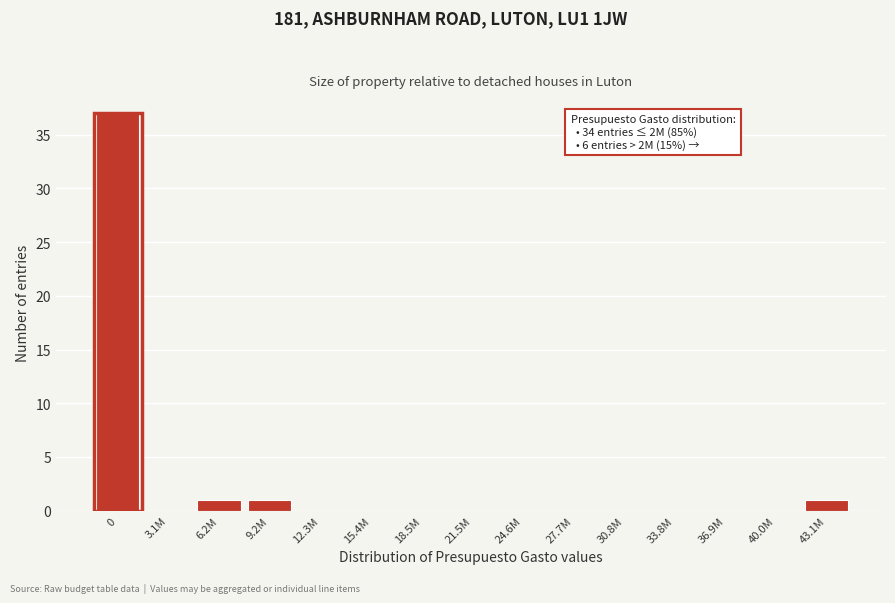

Reading right to left, transcribe all the data shown in this chart.

43.1M=1	40.0M=0	36.9M=0	33.8M=0	30.8M=0	27.7M=0	24.6M=0	21.5M=0	18.5M=0	15.4M=0	12.3M=0	9.2M=1	6.2M=1	3.1M=0	0=37